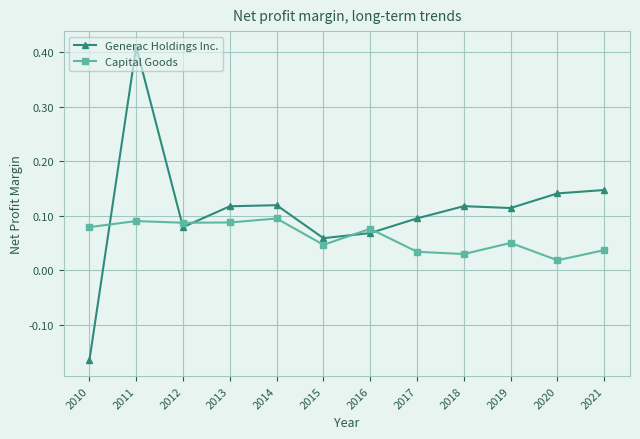

List the series in order of their peak value, lowest first.

Capital Goods, Generac Holdings Inc.